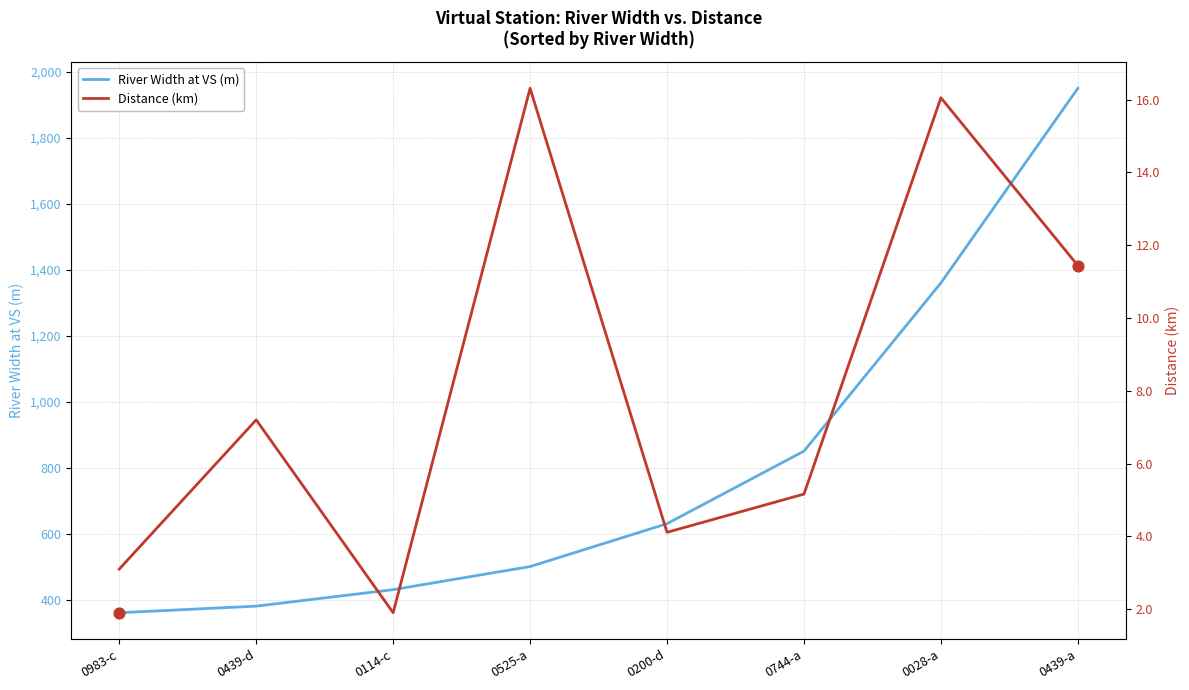

Is the value of River Width at VS (m) at 0200-d greater than the value of Distance (km) at 0200-d?

Yes